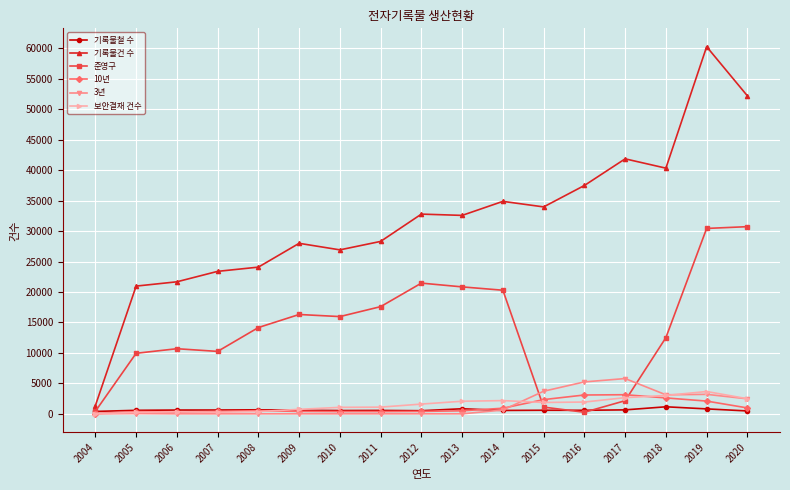

True or false: 준영구 has a value of 15966 at 2010.

True